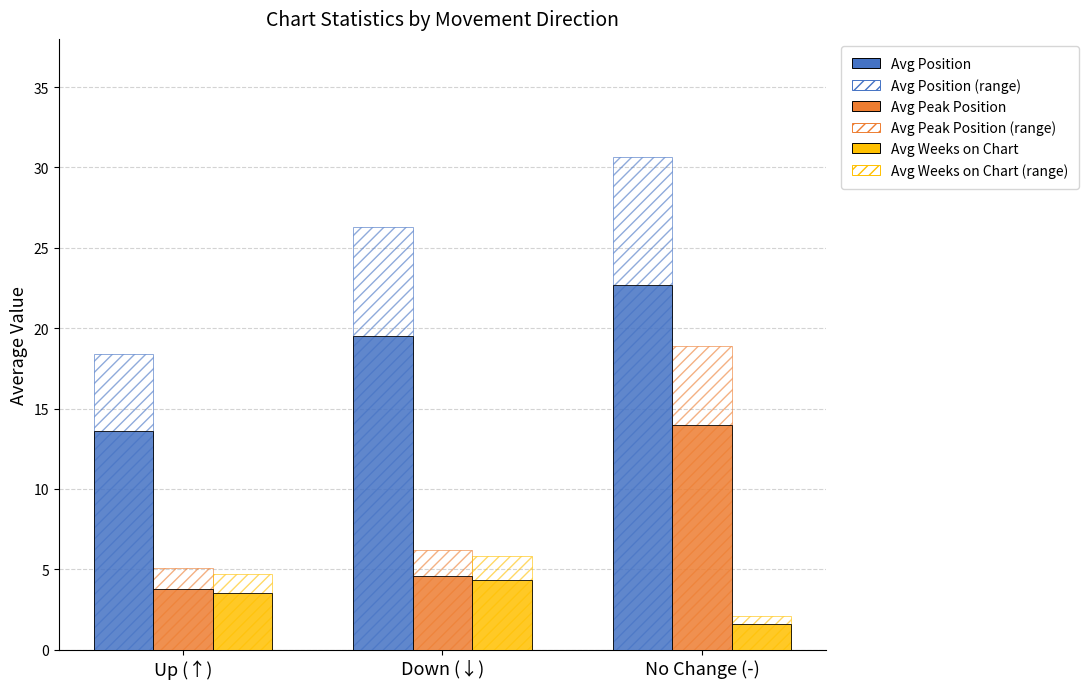

What is the label of the 3rd bar from the left?

No Change (-)